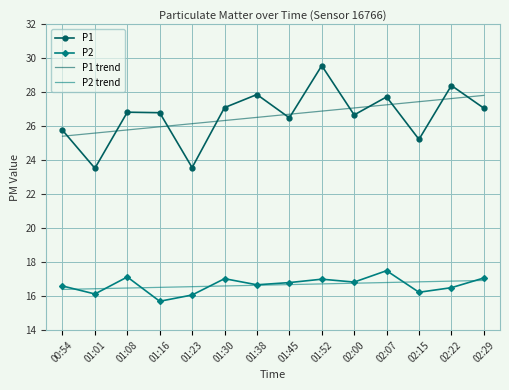

Where is the first local minimum for P2?

01:01